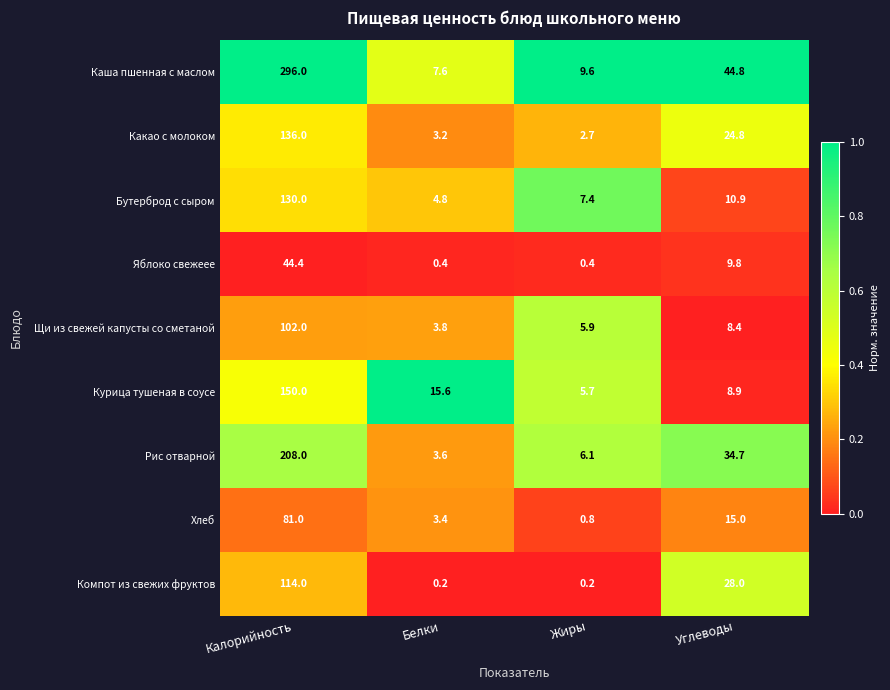

Which series has the largest range (max minus min)?

Каша пшенная с маслом